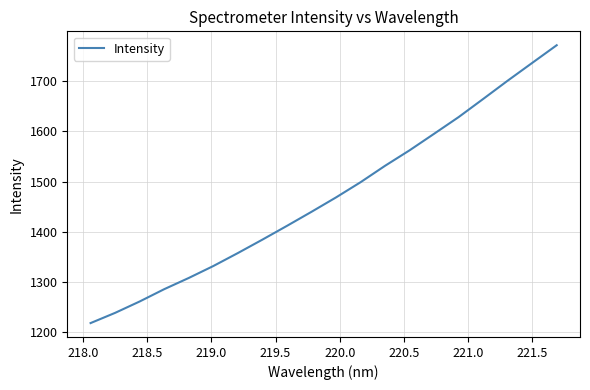

Does the chart have visible grid lines?

Yes